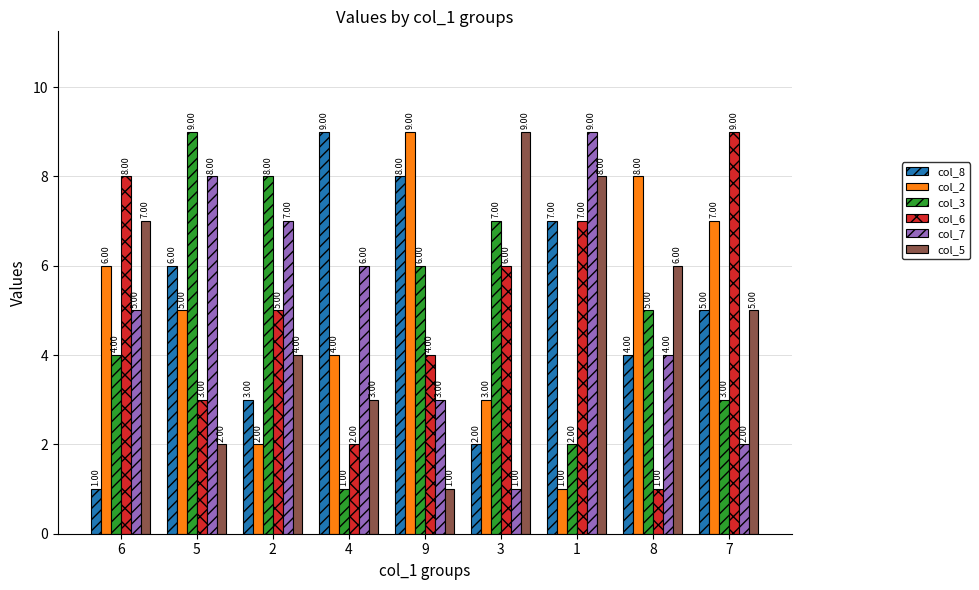

At which label is col_3 closest to 5?

8